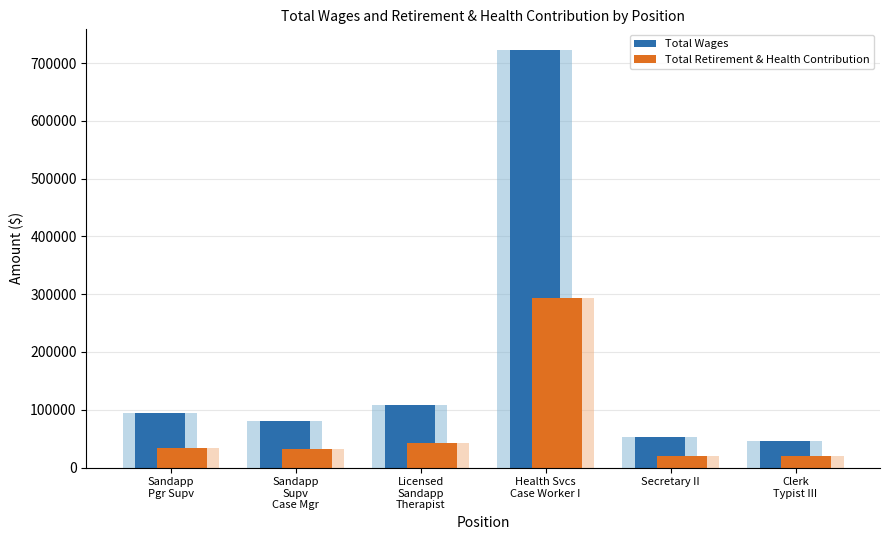

What is the difference between the highest and lowest values at Secretary II?

32888